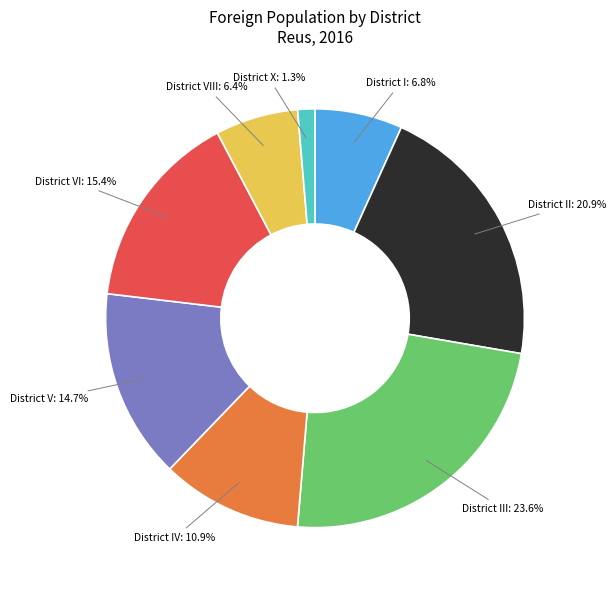

Which category has the biggest portion of the pie?

District III: 23.6%